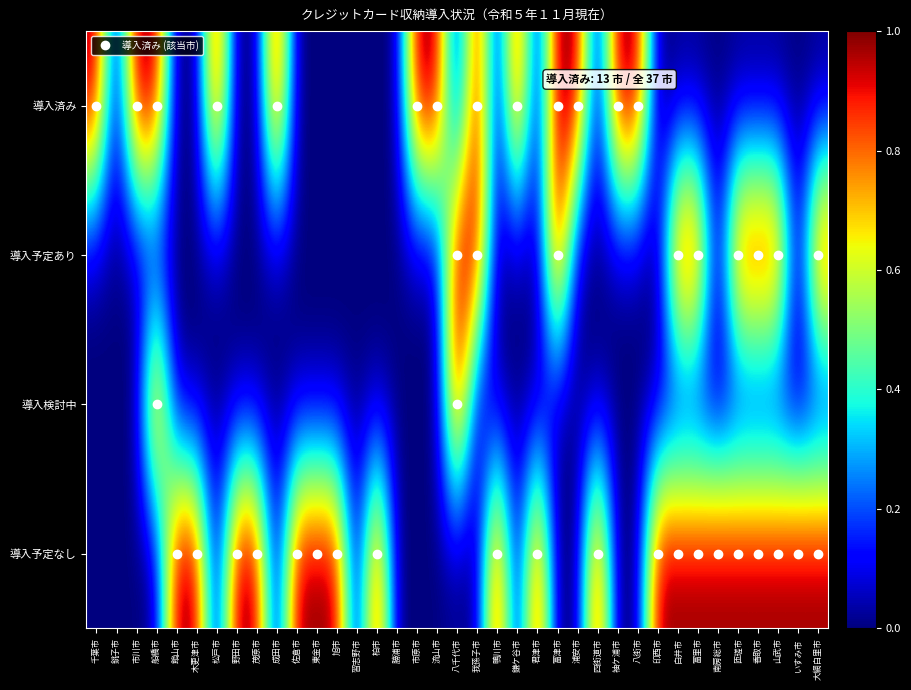

Reading left to right, list all the values displayed in this chart.

導入済み: 千葉市=1	銚子市=0	市川市=1	船橋市=1	館山市=0	木更津市=0	松戸市=1	野田市=0	茂原市=0	成田市=1	佐倉市=0	東金市=0	旭市=0	習志野市=0	柏市=0	勝浦市=0	市原市=1	流山市=1	八千代市=0	我孫子市=1	鴨川市=0	鎌ケ谷市=1	君津市=0	富津市=1	浦安市=1	四街道市=0	袖ケ浦市=1	八街市=1	印西市=0	白井市=0	富里市=0	南房総市=0	匝瑳市=0	香取市=0	山武市=0	いすみ市=0	大網白里市=0
導入予定あり: 千葉市=0	銚子市=0	市川市=0	船橋市=0	館山市=0	木更津市=0	松戸市=0	野田市=0	茂原市=0	成田市=0	佐倉市=0	東金市=0	旭市=0	習志野市=0	柏市=0	勝浦市=0	市原市=0	流山市=0	八千代市=1	我孫子市=1	鴨川市=0	鎌ケ谷市=0	君津市=0	富津市=1	浦安市=0	四街道市=0	袖ケ浦市=0	八街市=0	印西市=0	白井市=1	富里市=1	南房総市=0	匝瑳市=1	香取市=1	山武市=1	いすみ市=0	大網白里市=1
導入検討中: 千葉市=0	銚子市=0	市川市=0	船橋市=1	館山市=0	木更津市=0	松戸市=0	野田市=0	茂原市=0	成田市=0	佐倉市=0	東金市=0	旭市=0	習志野市=0	柏市=0	勝浦市=0	市原市=0	流山市=0	八千代市=1	我孫子市=0	鴨川市=0	鎌ケ谷市=0	君津市=0	富津市=0	浦安市=0	四街道市=0	袖ケ浦市=0	八街市=0	印西市=0	白井市=0	富里市=0	南房総市=0	匝瑳市=0	香取市=0	山武市=0	いすみ市=0	大網白里市=0
導入予定なし: 千葉市=0	銚子市=0	市川市=0	船橋市=0	館山市=1	木更津市=1	松戸市=0	野田市=1	茂原市=1	成田市=0	佐倉市=1	東金市=1	旭市=1	習志野市=0	柏市=1	勝浦市=0	市原市=0	流山市=0	八千代市=0	我孫子市=0	鴨川市=1	鎌ケ谷市=0	君津市=1	富津市=0	浦安市=0	四街道市=1	袖ケ浦市=0	八街市=0	印西市=1	白井市=1	富里市=1	南房総市=1	匝瑳市=1	香取市=1	山武市=1	いすみ市=1	大網白里市=1